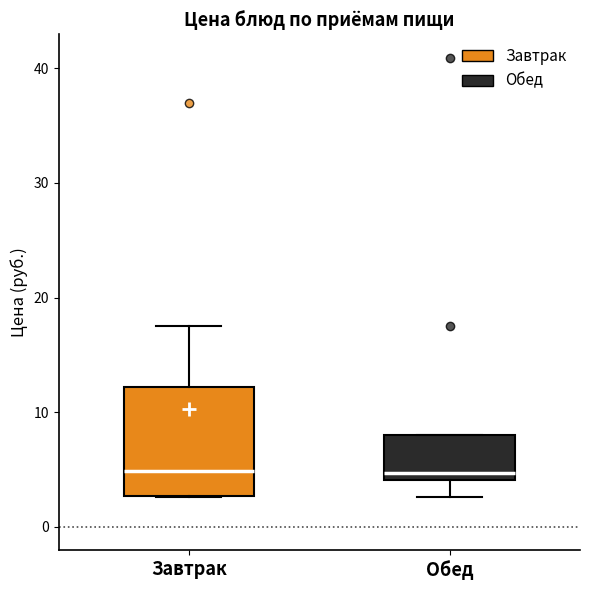

Reading left to right, transcribe this box plot: for each box, give where its median line is, the range the box spans, and where its two whiskers end, as read against the y-axis. The values are not printed on the chart, so give them approximately, as read against the axis.

Завтрак: median 5, box 3 to 12, whiskers 3 to 18
Обед: median 5, box 4 to 8, whiskers 3 to 8